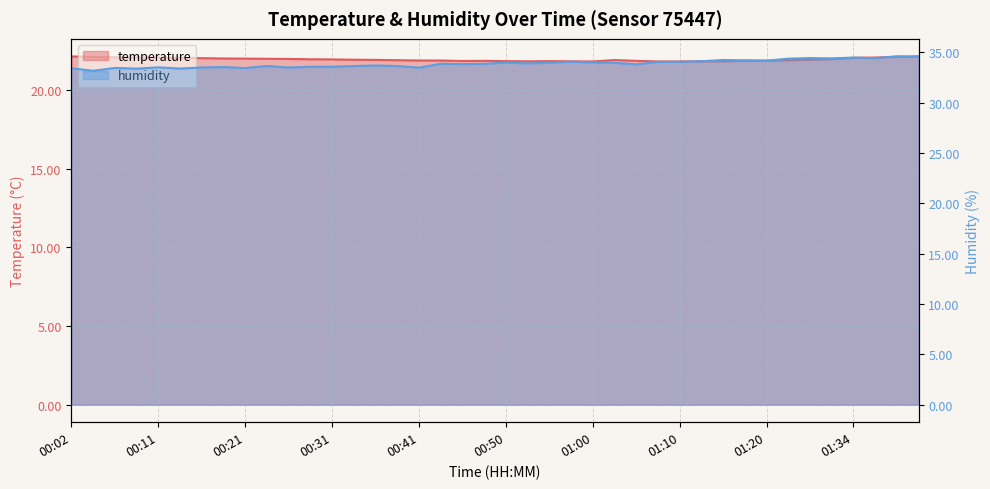

True or false: temperature and humidity cross at least once.

False